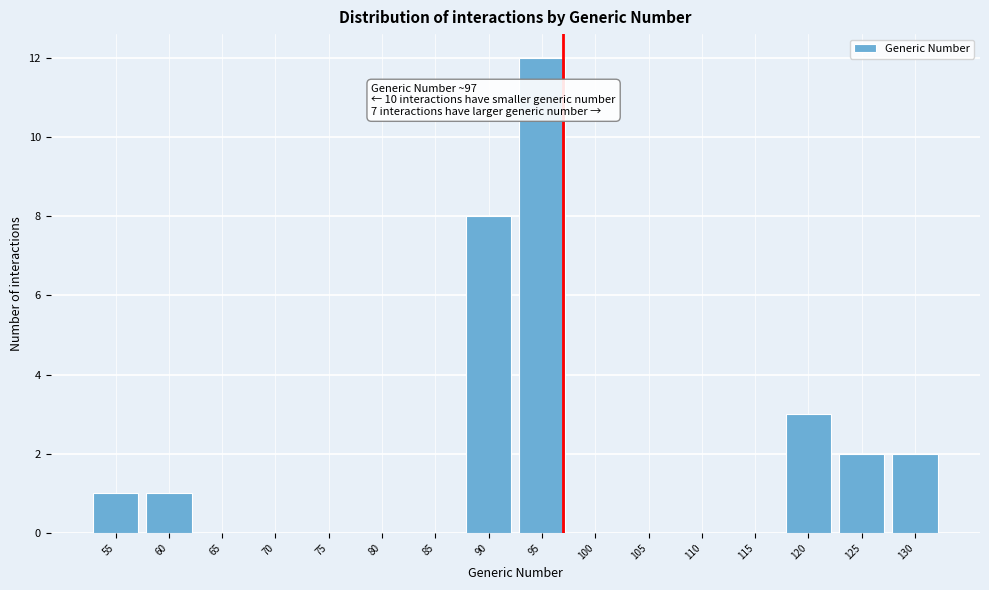

Reading left to right, transcribe all the data shown in this chart.

55=1	60=1	65=0	70=0	75=0	80=0	85=0	90=8	95=12	100=0	105=0	110=0	115=0	120=3	125=2	130=2